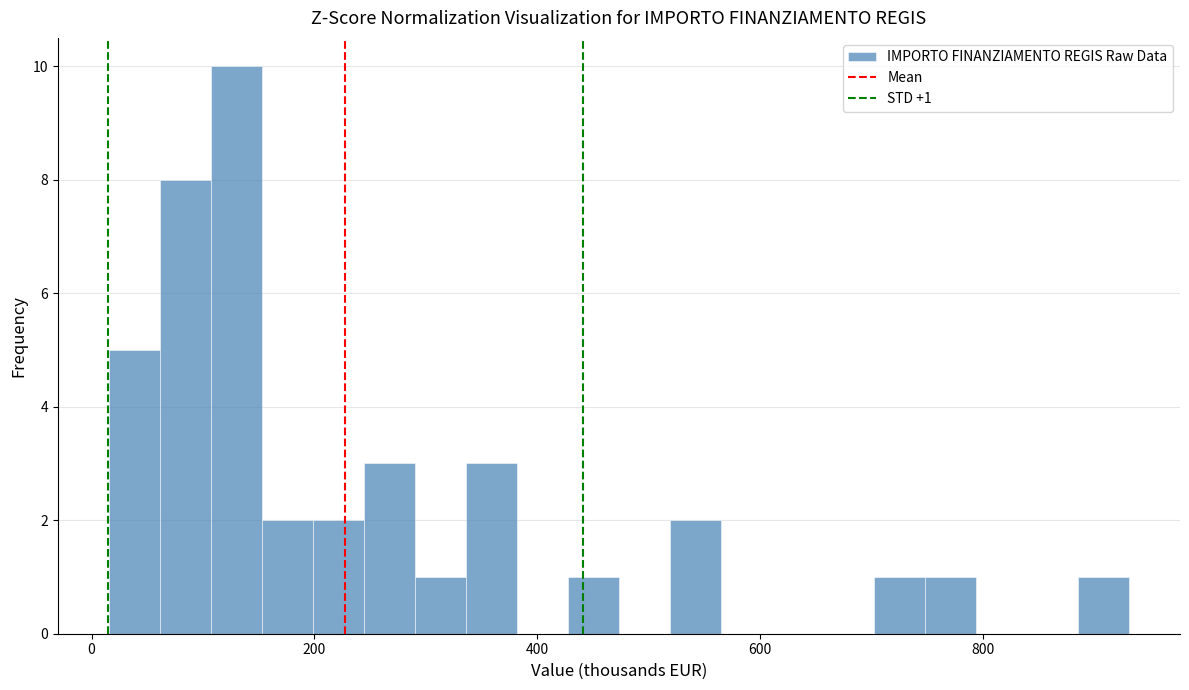

Read against the x-axis, roughly where is the centre of the tallest bar?

120